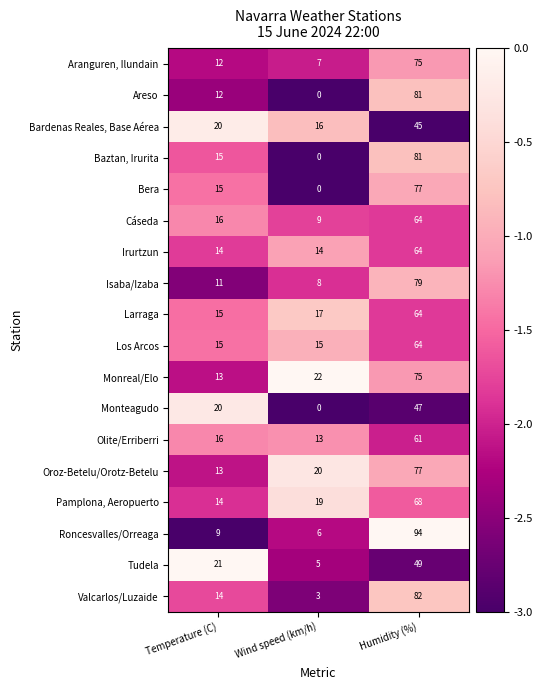

What is the sum of the Irurtzun values at Humidity (%) and Temperature (C)?

78